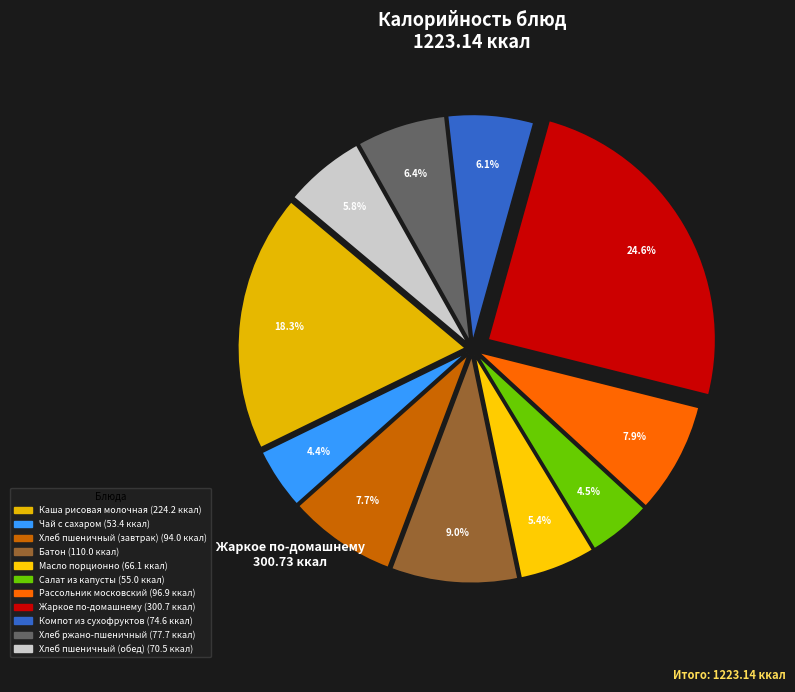

Is Салат из капусты the majority of the pie?

No